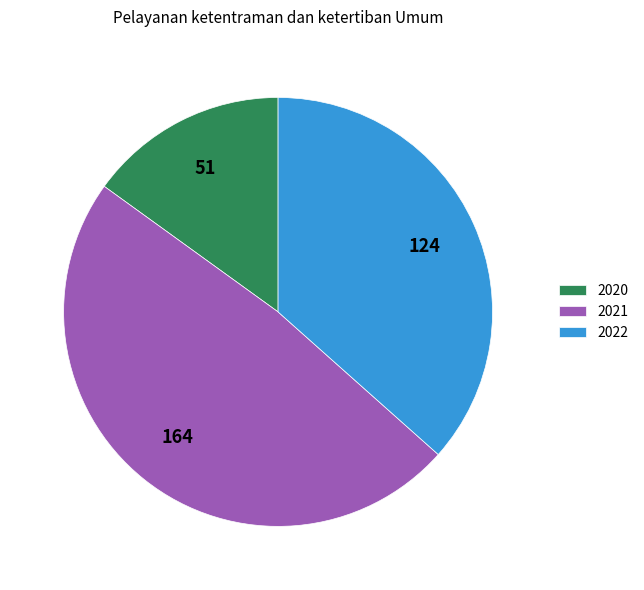

Rank the categories by value from highest to lowest.

2021, 2022, 2020